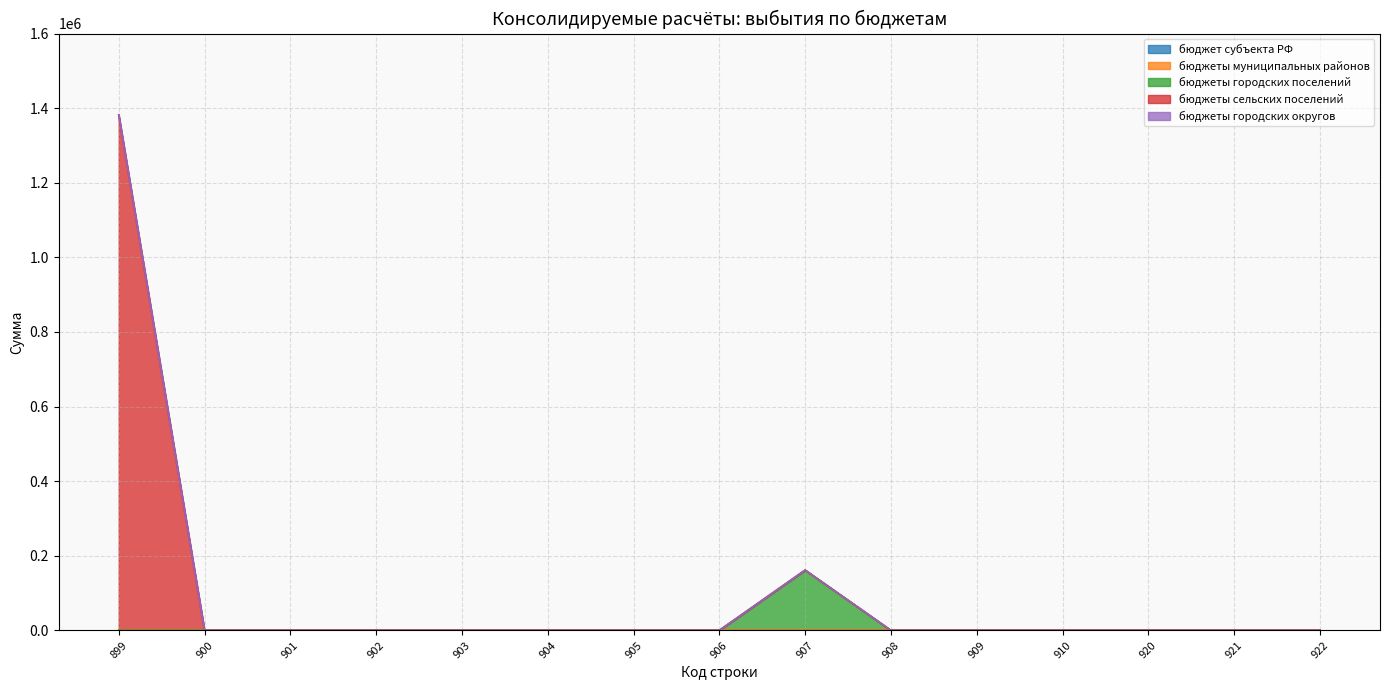

Is it true that бюджеты городских поселений equals 85778 at 900?

False